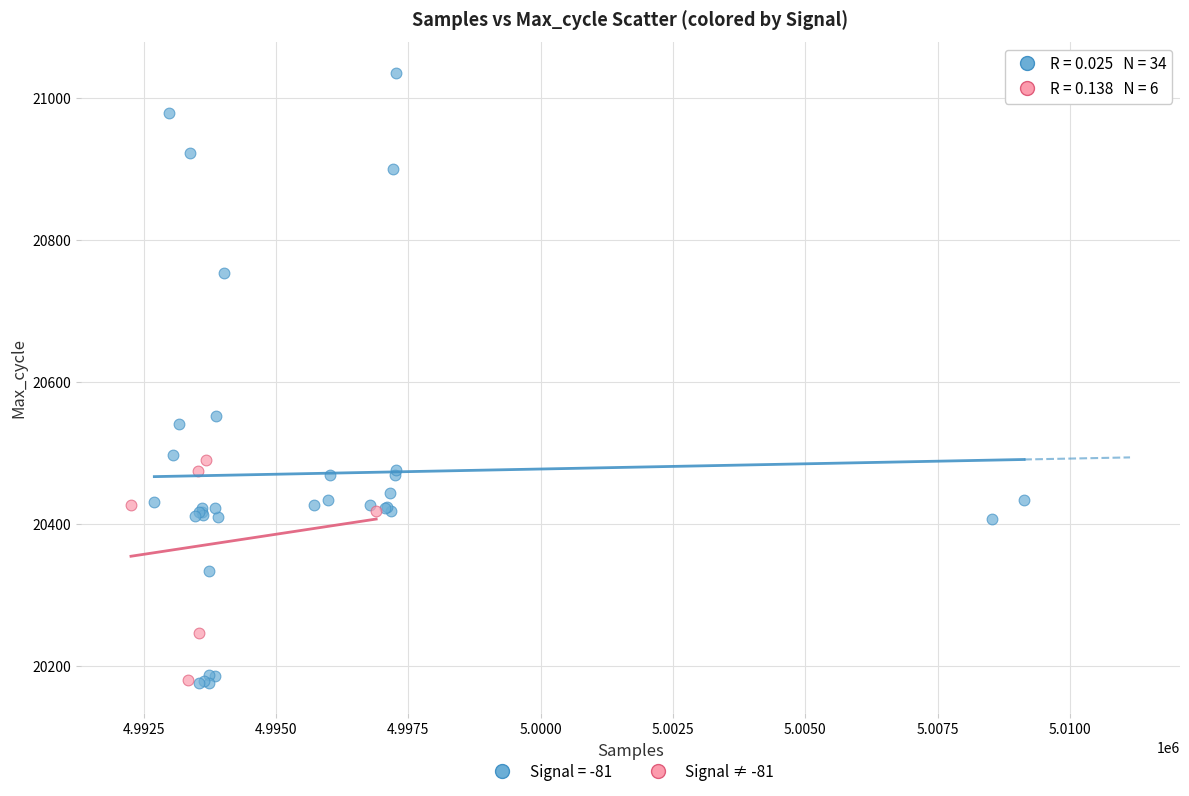

Which series has the widest spread of Y values?

Signal = -81